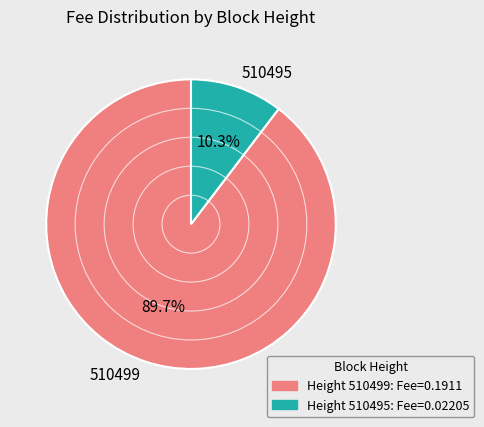

Is there a majority slice in this chart?

Yes